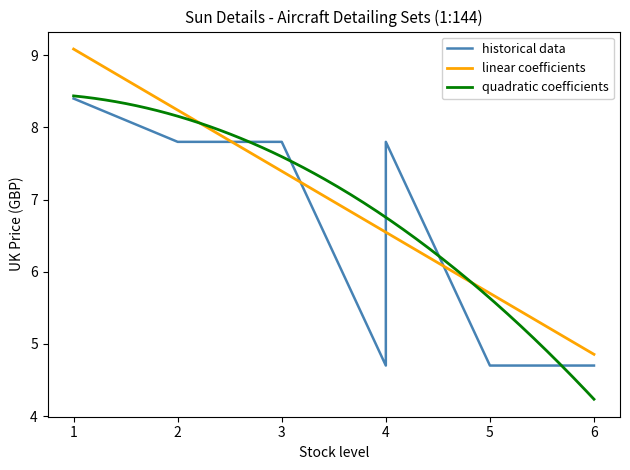

What is the minimum value for linear coefficients?

4.9